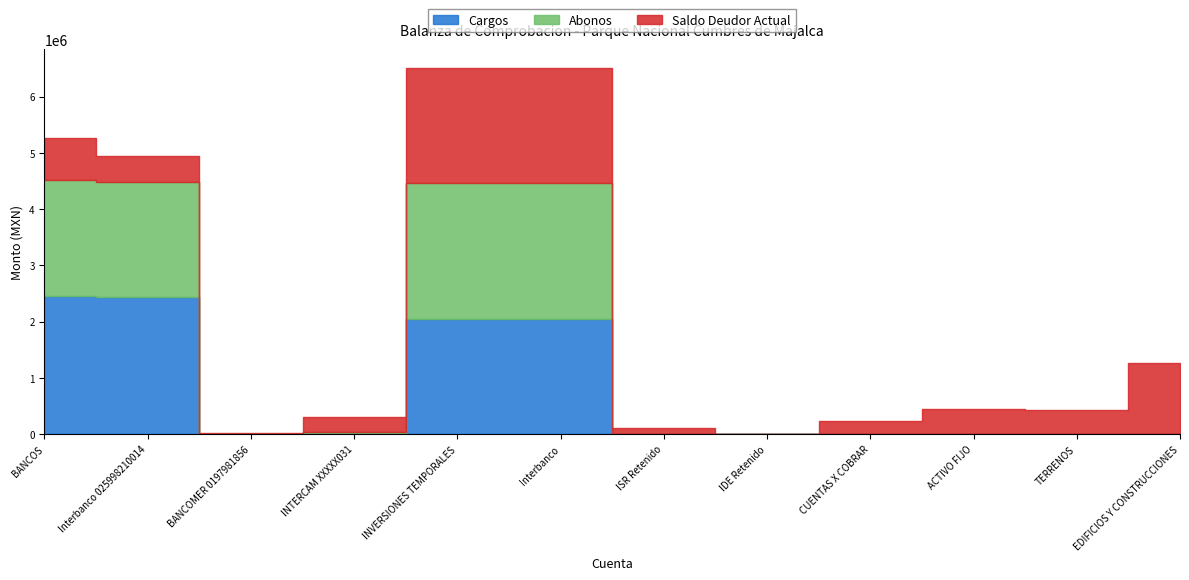

The Saldo Deudor Actual series shows 43720.6 at ISR Retenido. True or false?

False